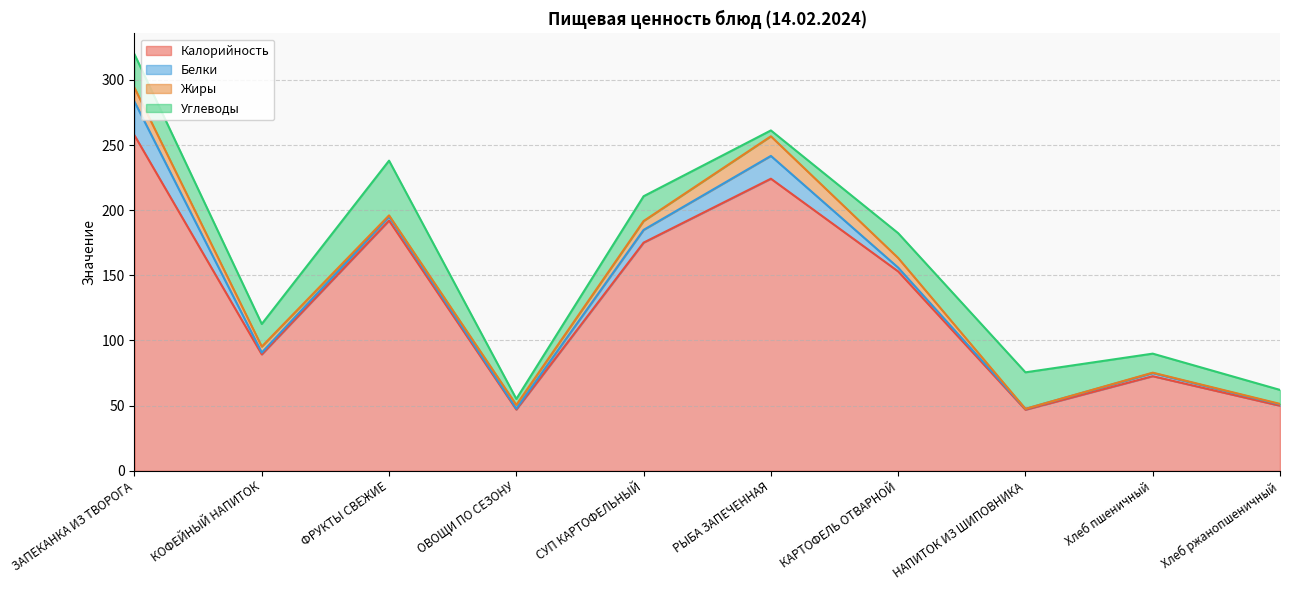

What is the difference between the second highest and minimum values in the Углеводы series?

23.5